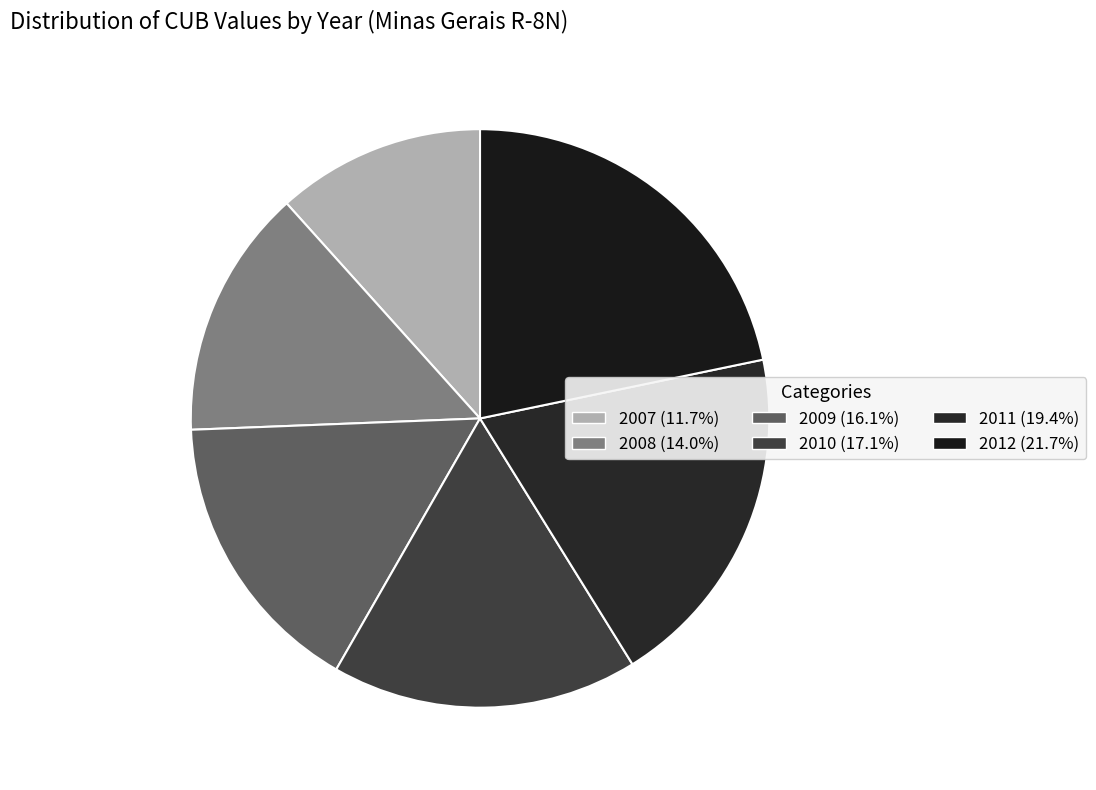

How many slices are in this pie chart?

6